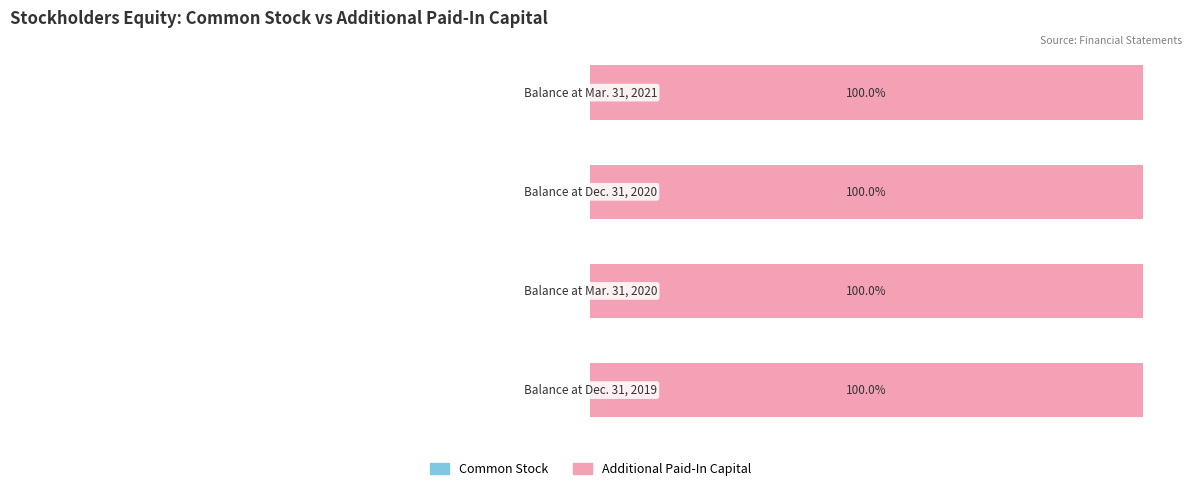

Does the chart contain any negative values?

No